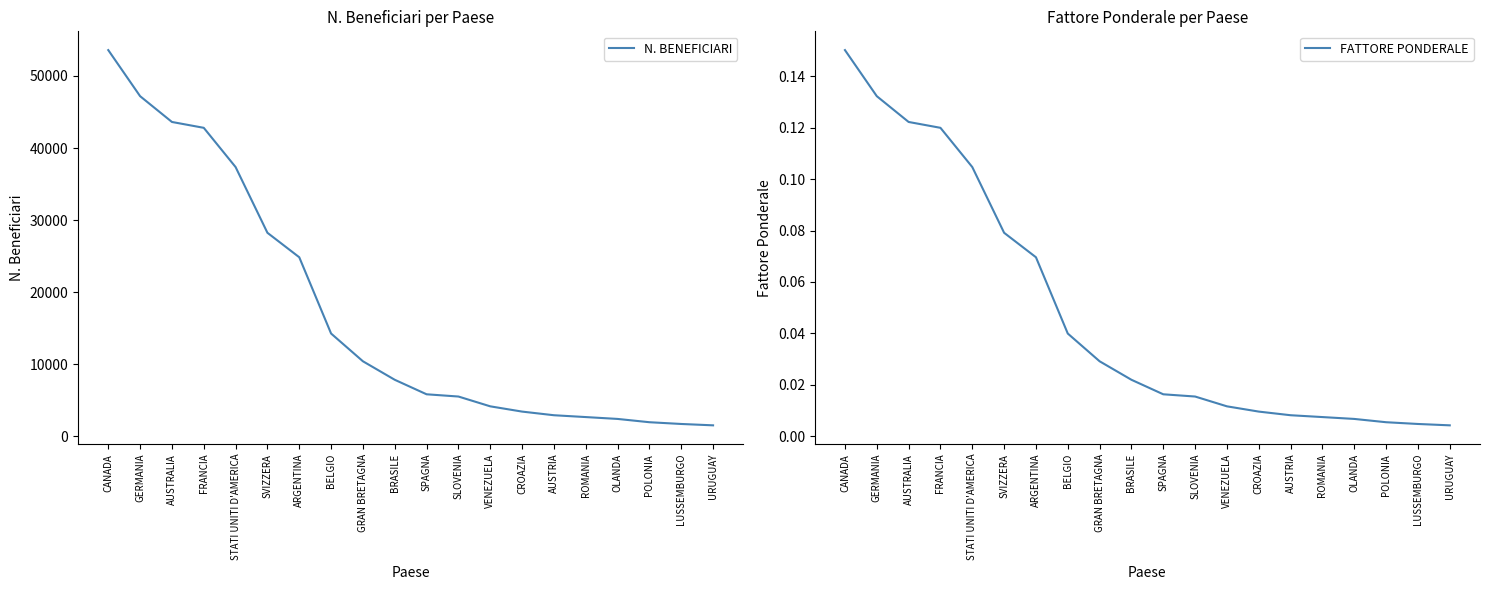

Which series has the widest spread of values?

N. BENEFICIARI